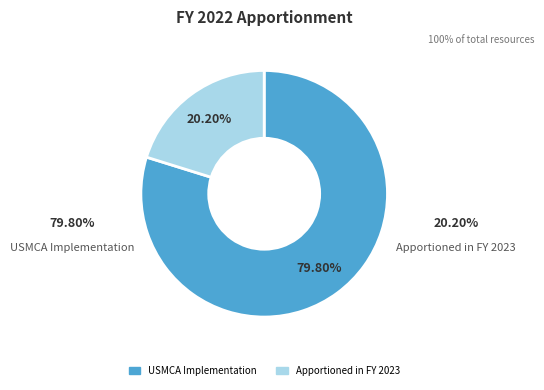

Which category has the smallest portion of the pie?

Apportioned in FY 2023